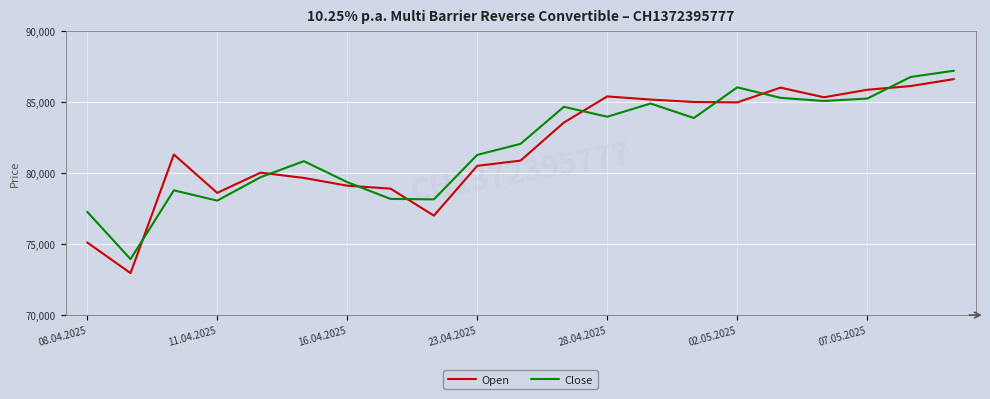

What is the difference between the second highest and minimum values in the Close series?

12830